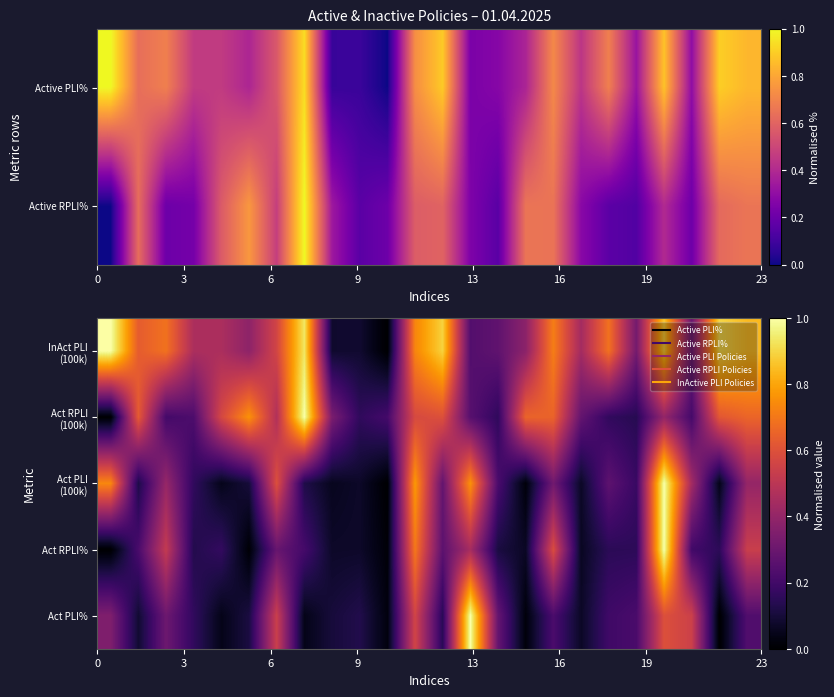

What is the average value of the Act PLI (100k) series?

0.3